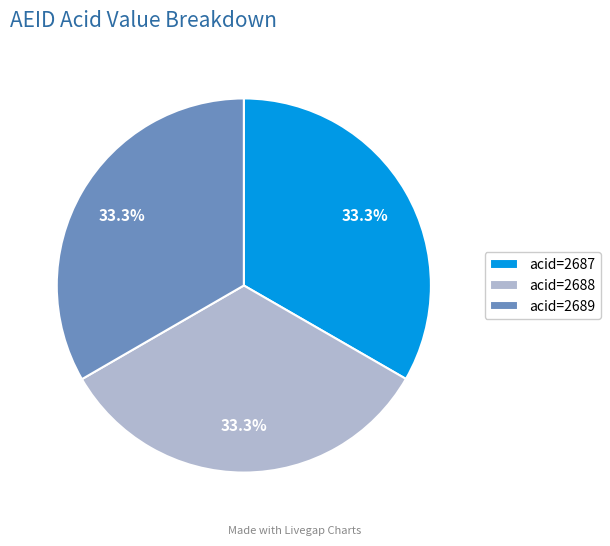

Combined, what portion of the pie is acid=2687 and acid=2689?

66.7%